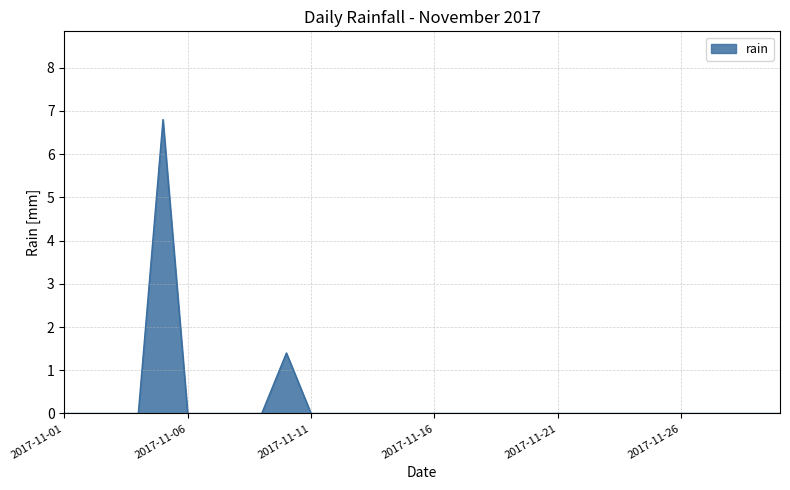

What is the greatest value displayed?

6.8